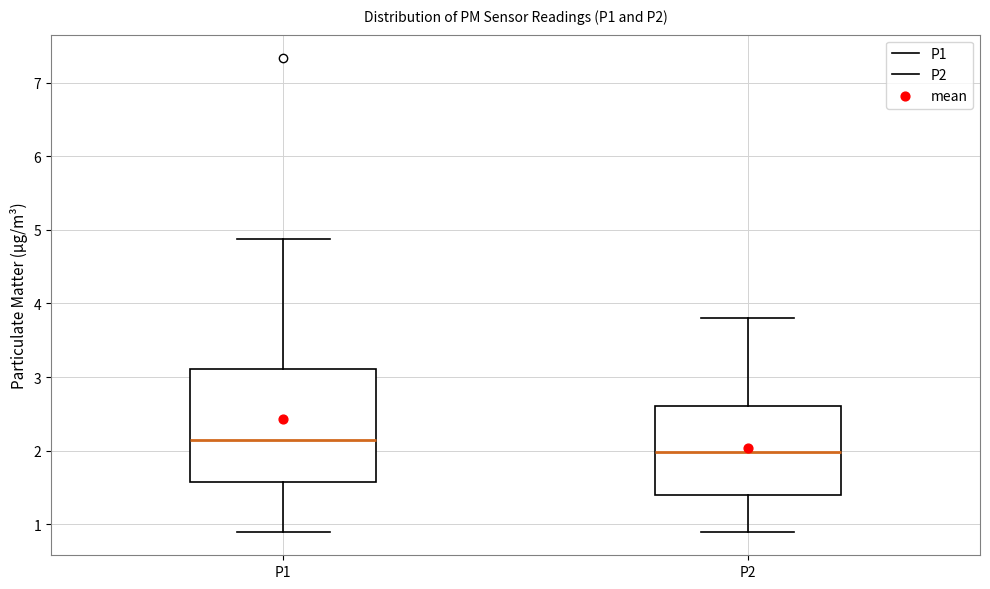

Comparing the boxes themselves (not the whiskers), which one is the tallest?

P1